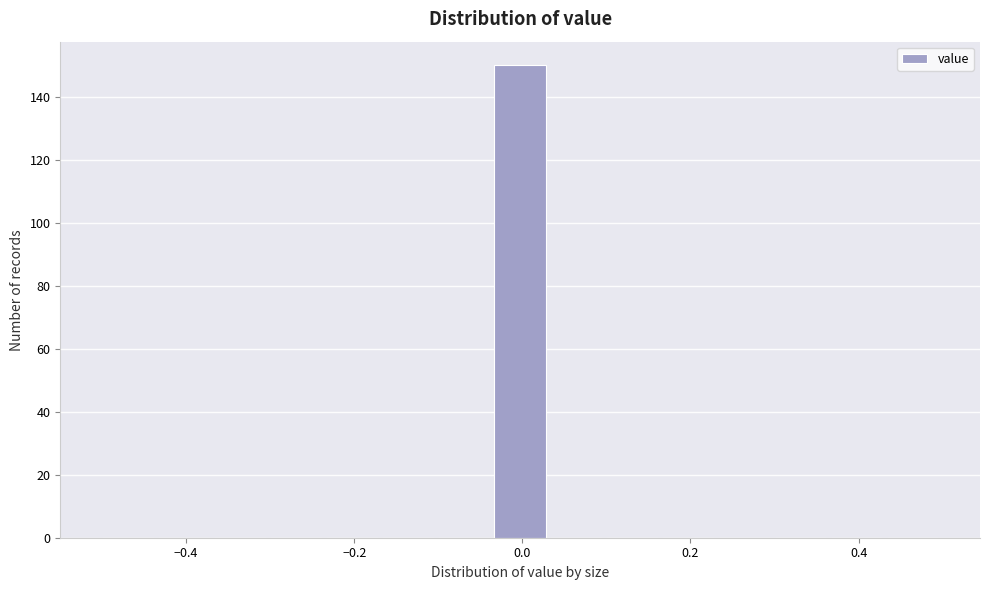

Around what value on the x-axis is the tallest bar? Give the approximate position of its centre, as read against the axis.

0.00